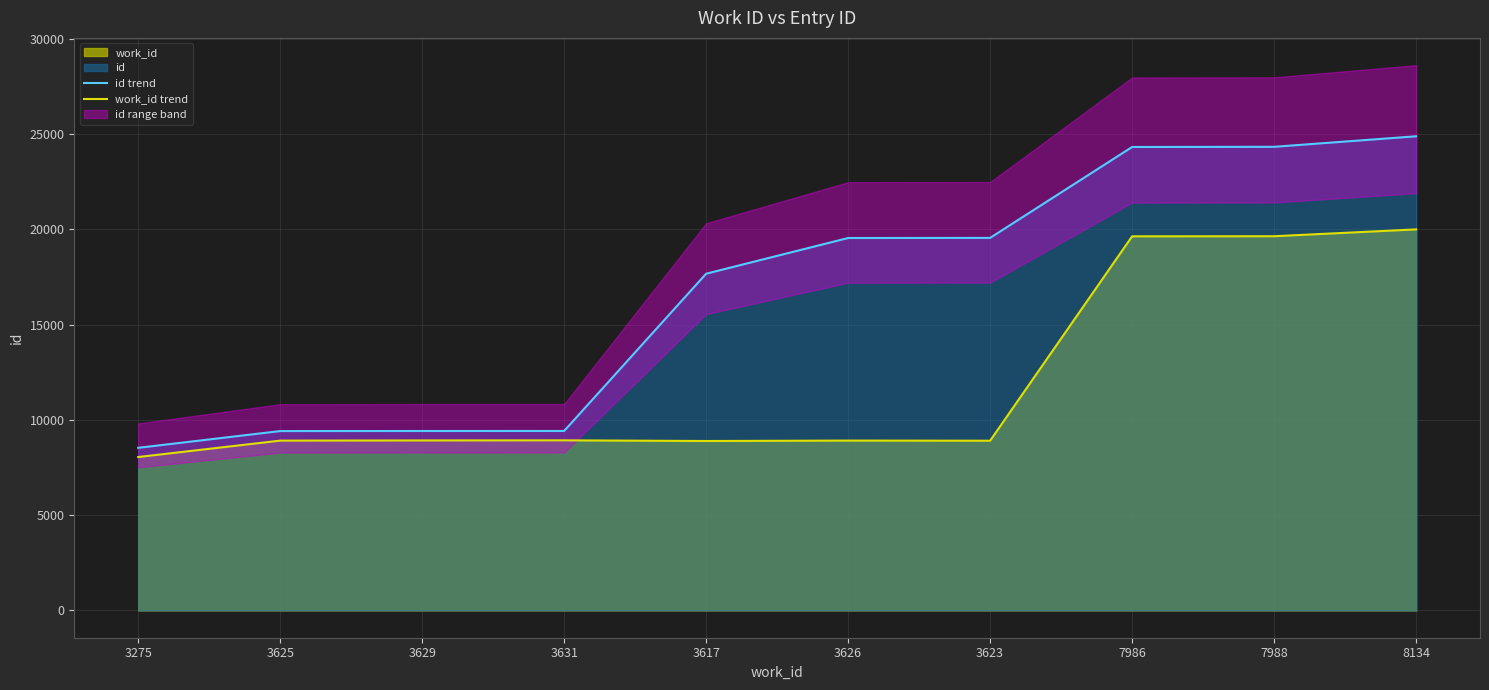

True or false: work_id trend and id trend cross at least once.

False